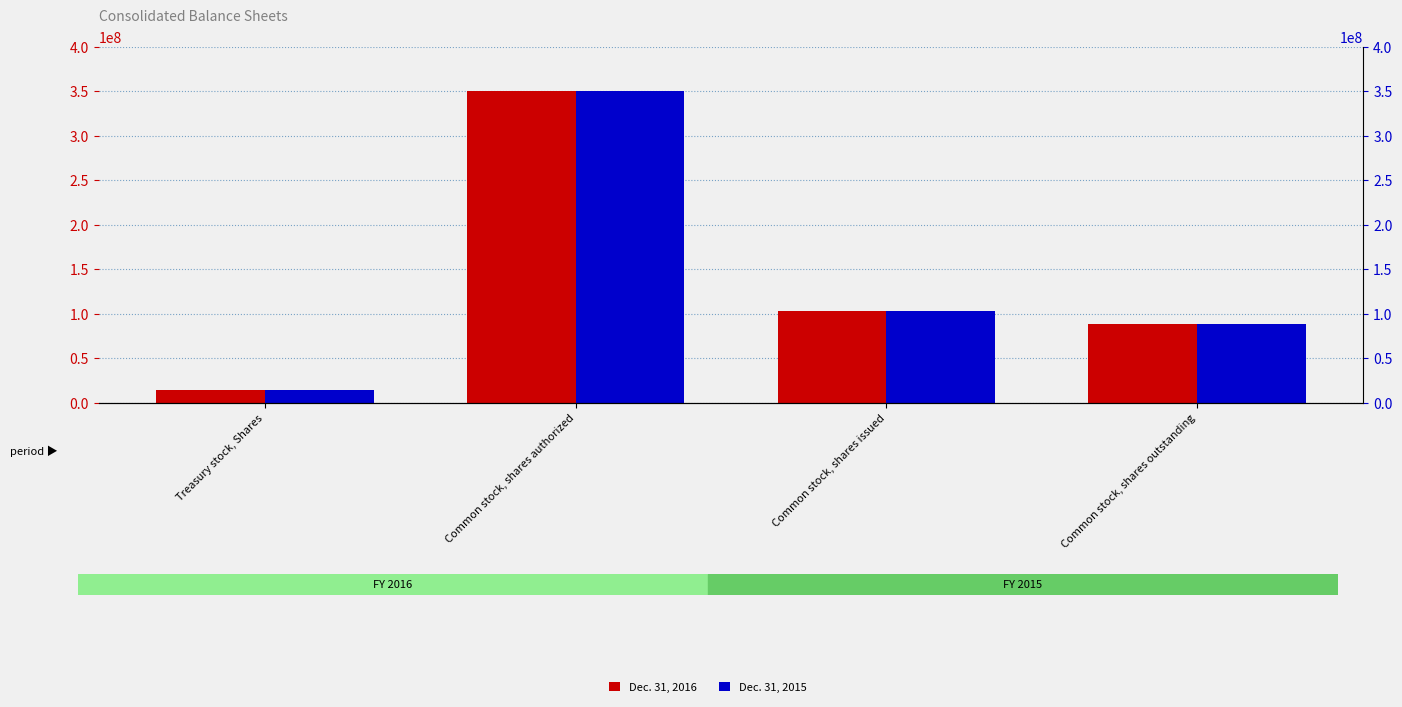

Rank the categories by Dec. 31, 2015 value from lowest to highest.

Treasury stock, Shares, Common stock, shares outstanding, Common stock, shares issued, Common stock, shares authorized